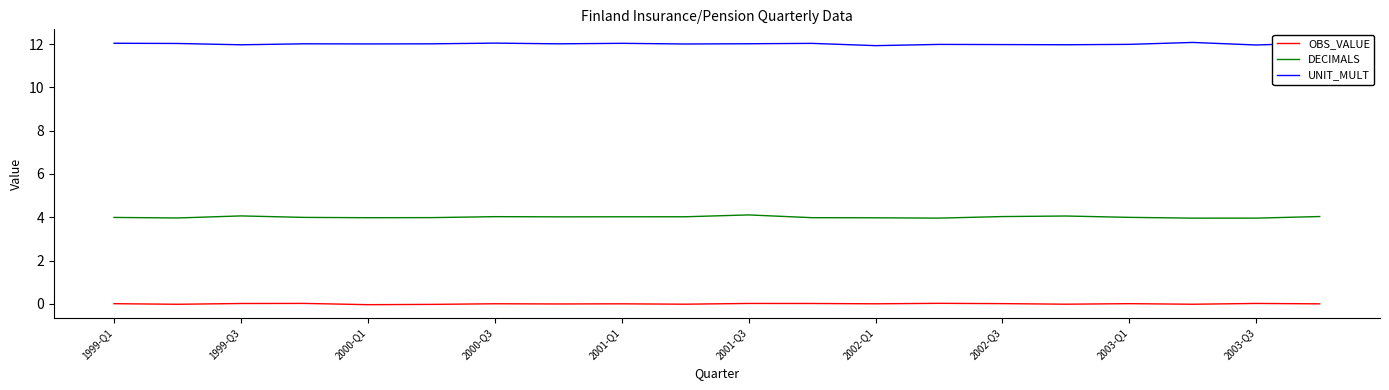

True or false: DECIMALS and OBS_VALUE cross at least once.

False